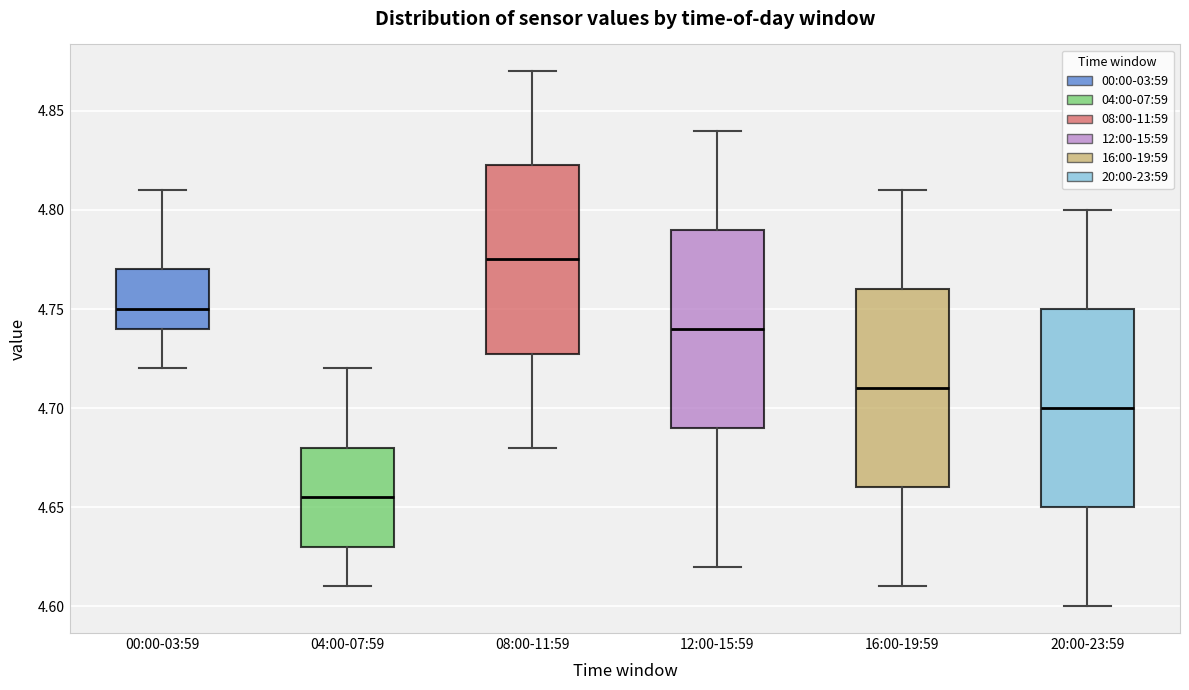

Reading left to right, read every box against the y-axis: the position of its median line, the range the box covers, and the ends of its whiskers. The values are not printed on the chart, so give them approximately, as read against the axis.

00:00-03:59: median 4.750, box 4.740 to 4.770, whiskers 4.720 to 4.810
04:00-07:59: median 4.655, box 4.630 to 4.680, whiskers 4.610 to 4.720
08:00-11:59: median 4.775, box 4.730 to 4.825, whiskers 4.680 to 4.870
12:00-15:59: median 4.740, box 4.690 to 4.790, whiskers 4.620 to 4.840
16:00-19:59: median 4.710, box 4.660 to 4.760, whiskers 4.610 to 4.810
20:00-23:59: median 4.700, box 4.650 to 4.750, whiskers 4.600 to 4.800